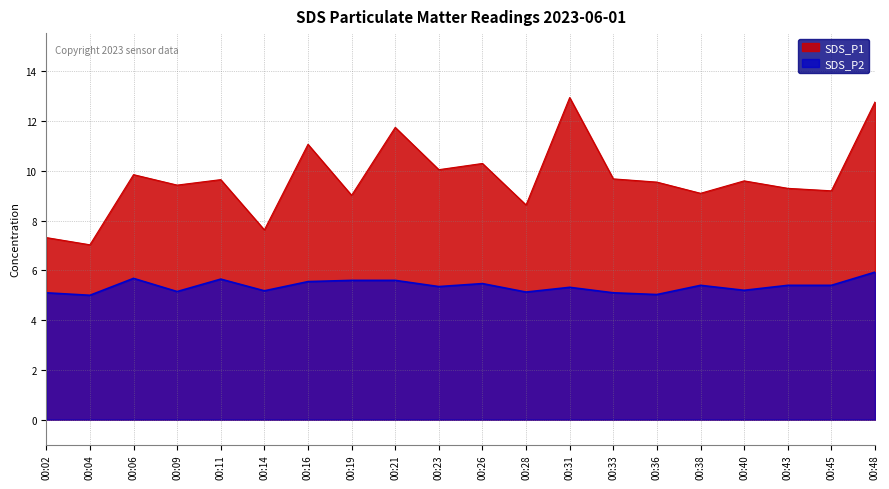

How many lines are shown in the chart?

2